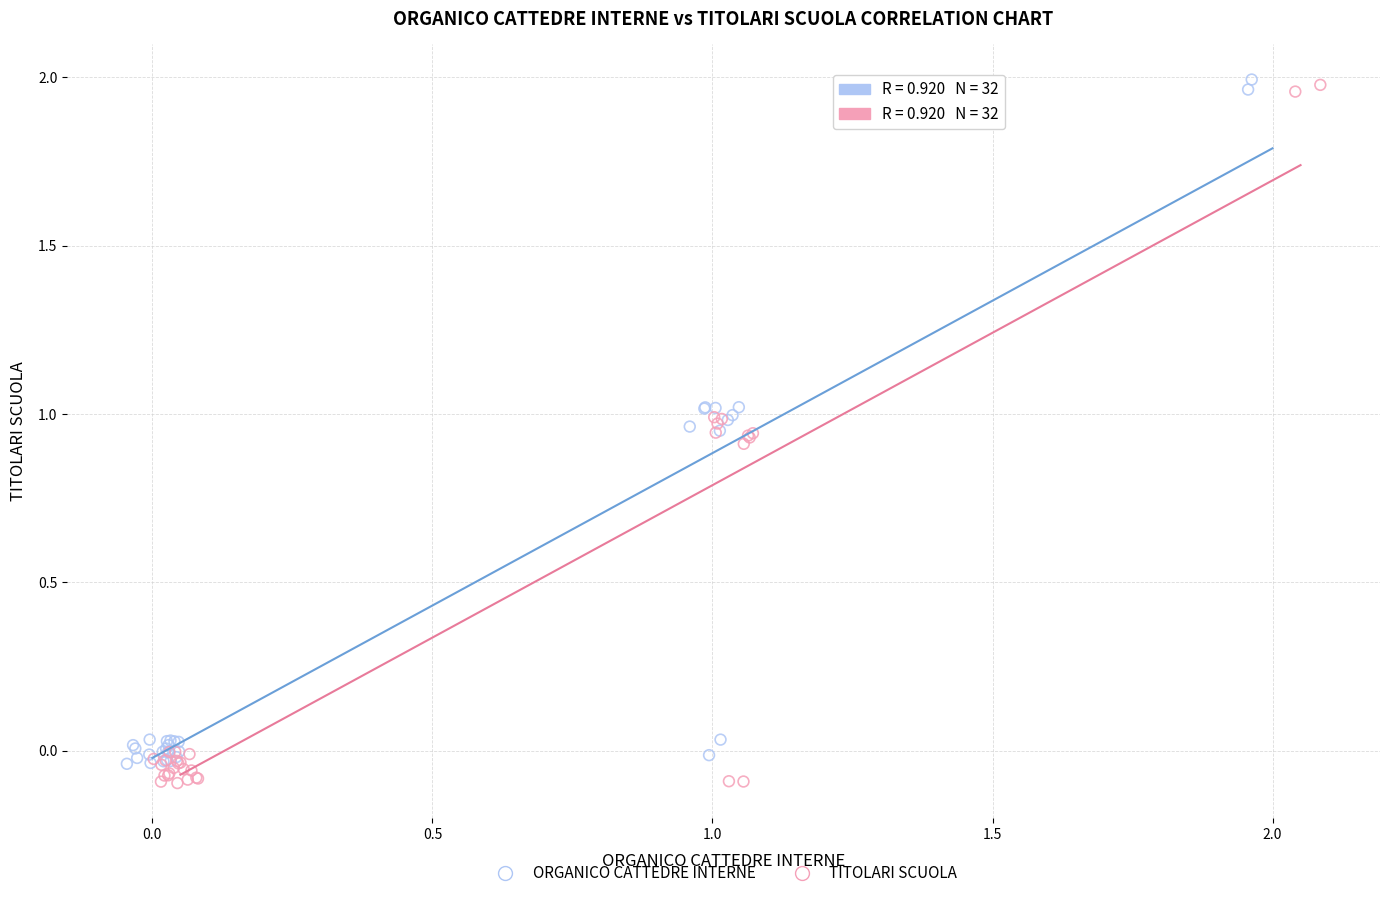

Which series has the largest Y range (max minus min)?

TITOLARI SCUOLA